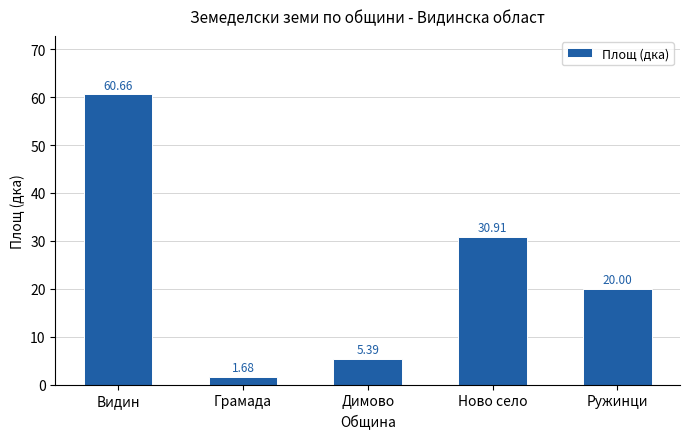

What is the difference between the values at Ружинци and Грамада?

18.3